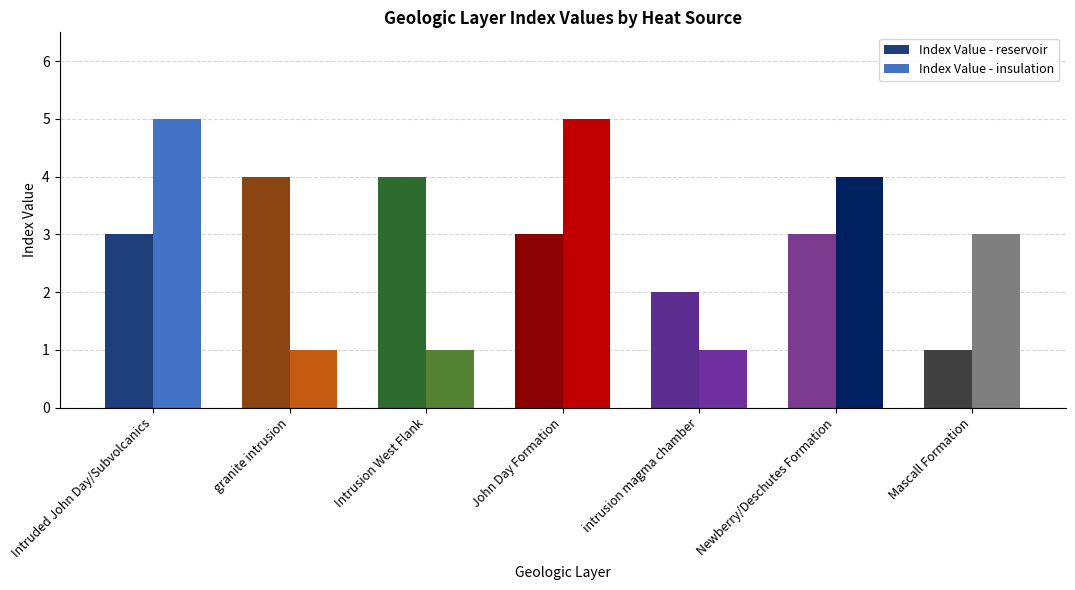

List the series in order of their peak value, lowest first.

Index Value - reservoir, Index Value - insulation